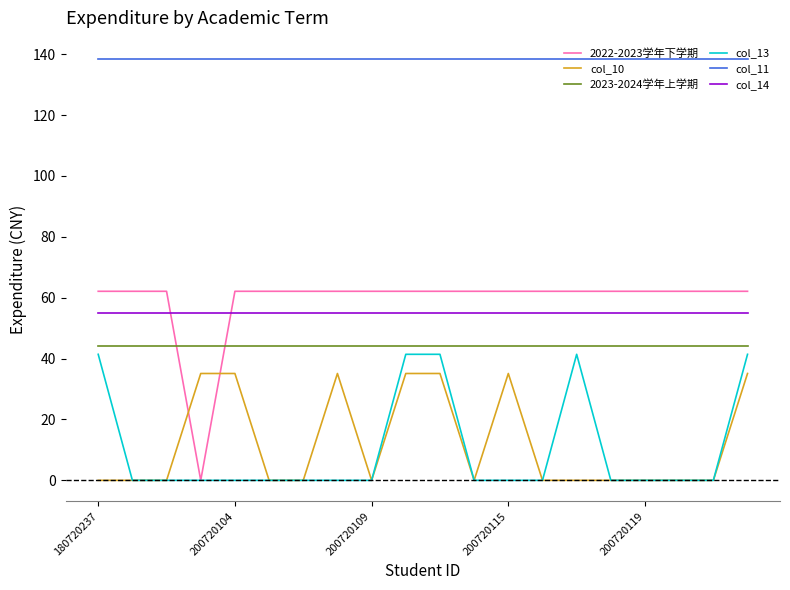

Which series has the largest range (max minus min)?

2022-2023学年下学期